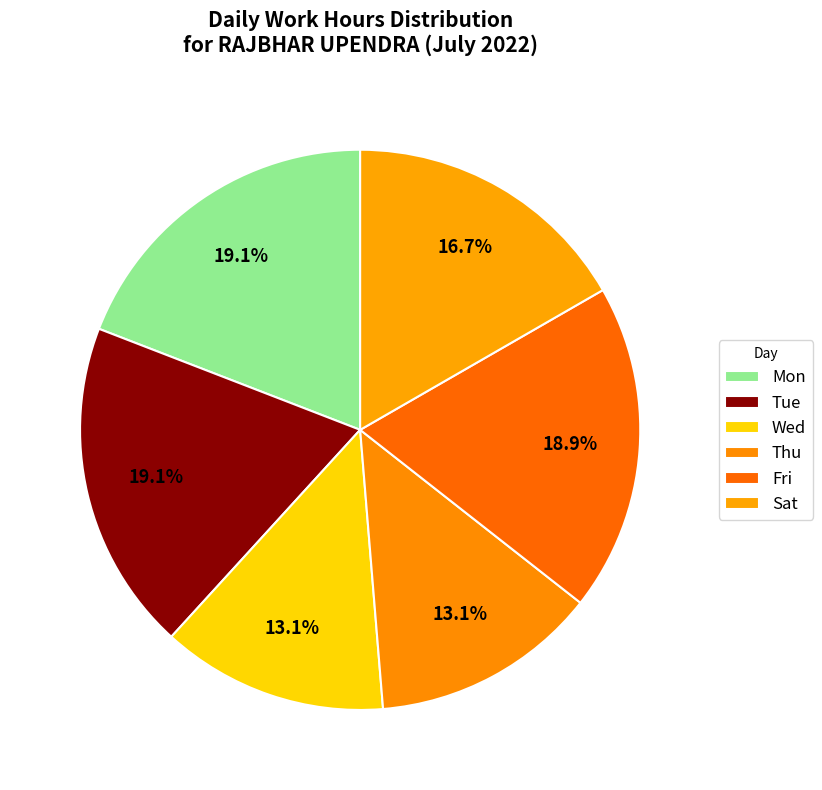

How many slices are in this pie chart?

6